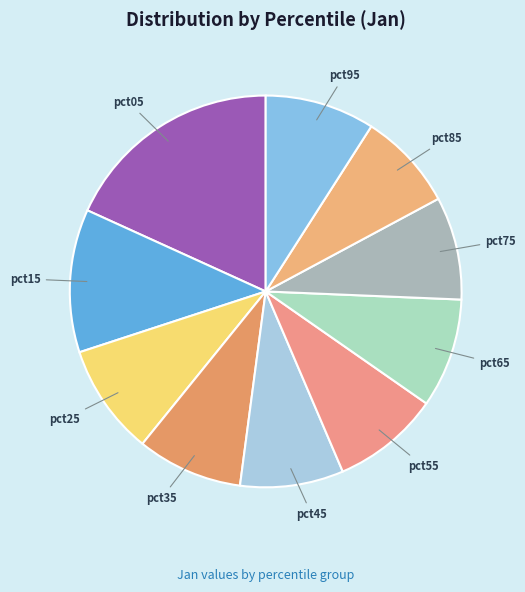

What is the largest slice in the pie chart?

pct05